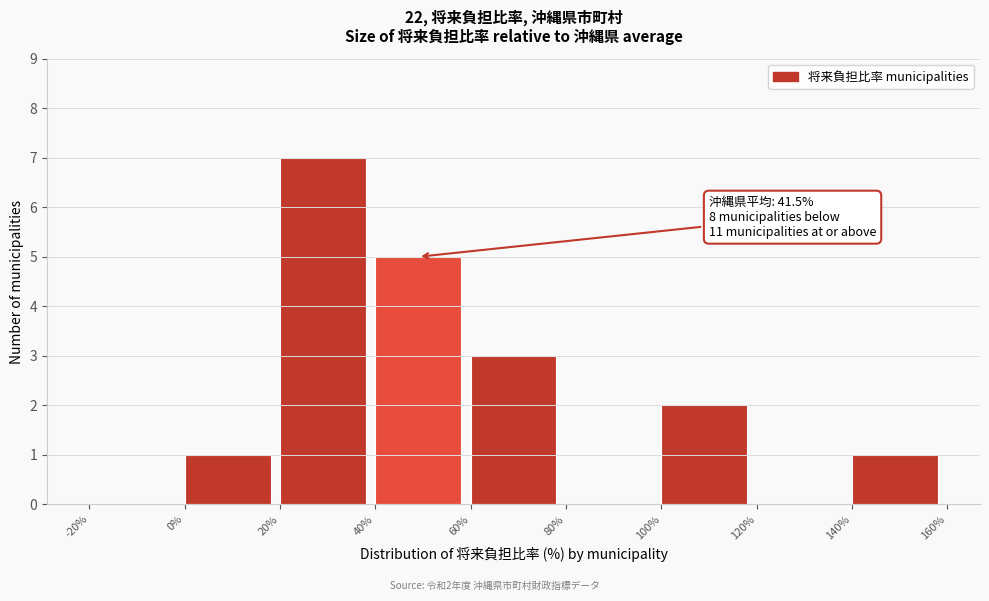

Which range on the x-axis has the tallest bar?

20% to 40%